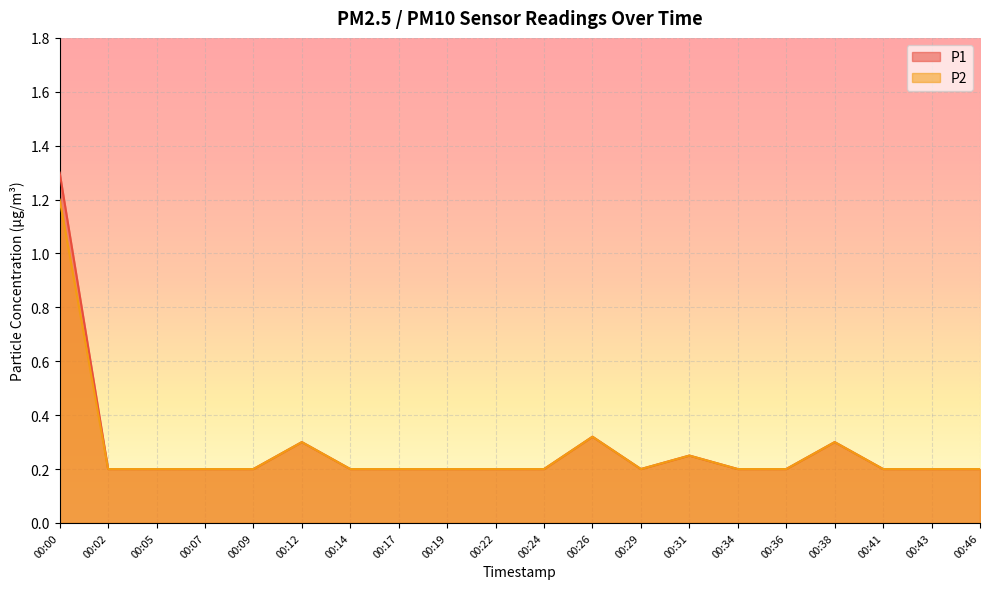

Which series has the widest spread of values?

P1